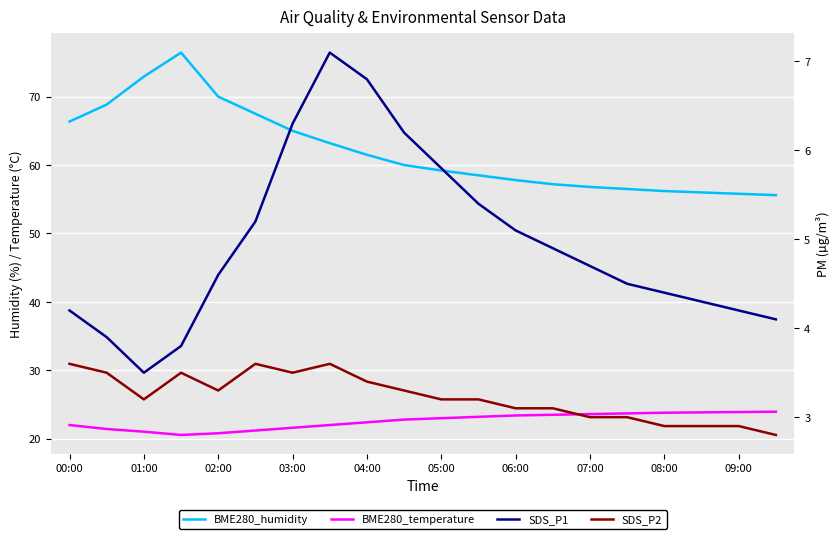

The BME280_humidity series shows 108.9 at 01:00. True or false?

False